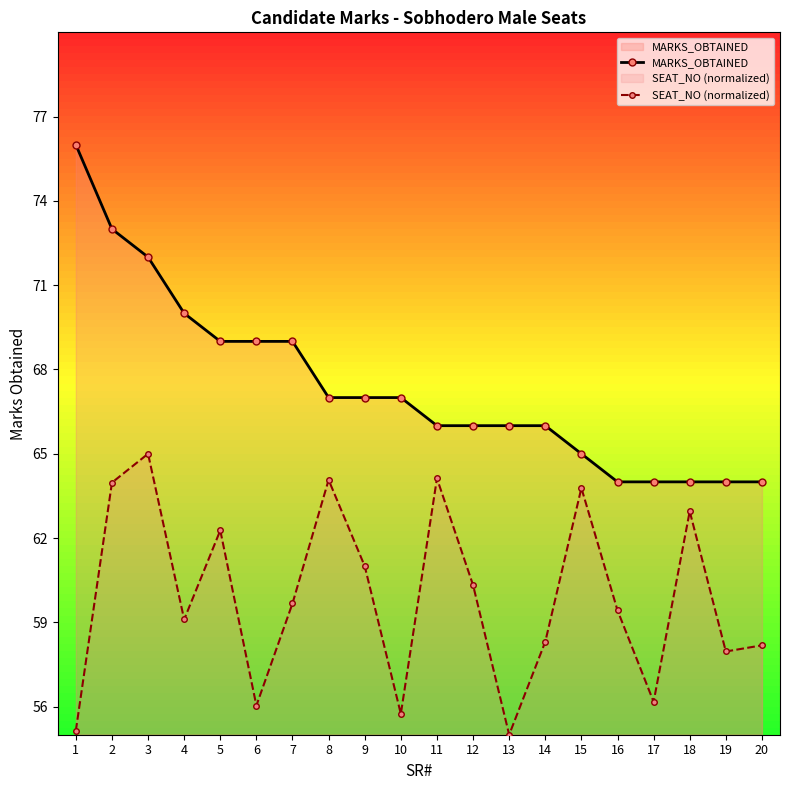

The SEAT_NO (normalized) series shows 98.5 at 13. True or false?

False